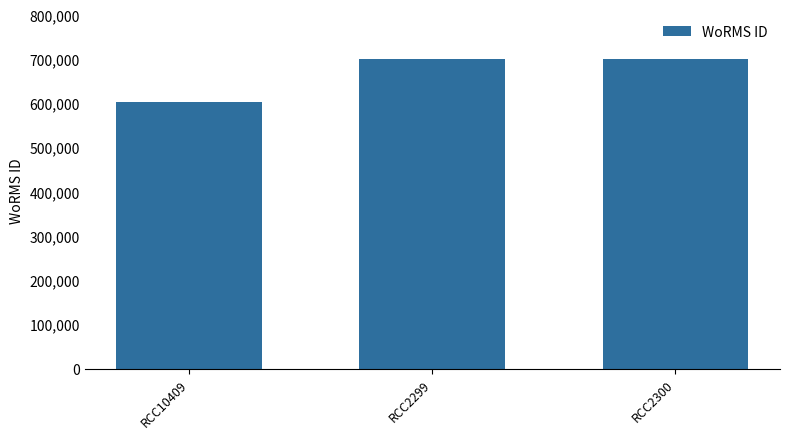

What is the greatest value displayed?

699623